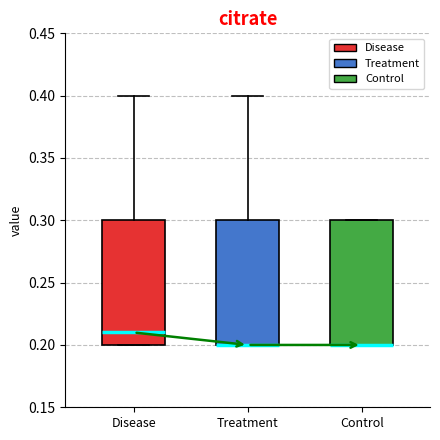

Where is the upper edge of the box for Control on the y-axis? The values are not printed on the chart, so give them approximately, as read against the axis.

0.30